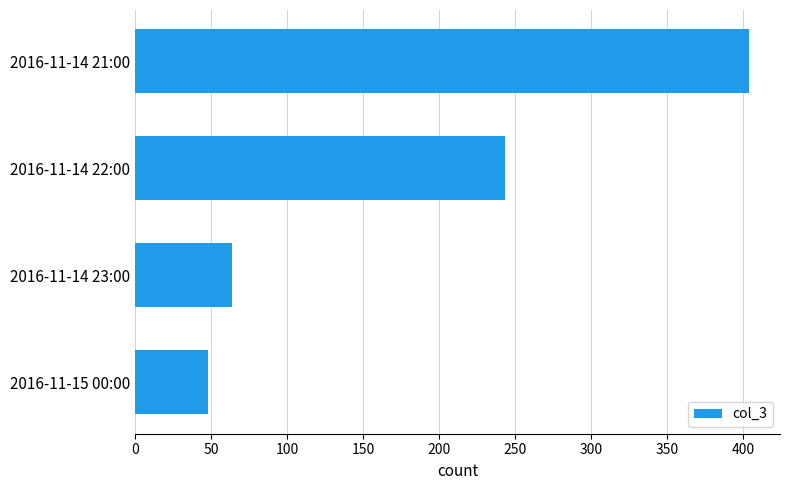

What is the difference between the maximum and second lowest values?

340